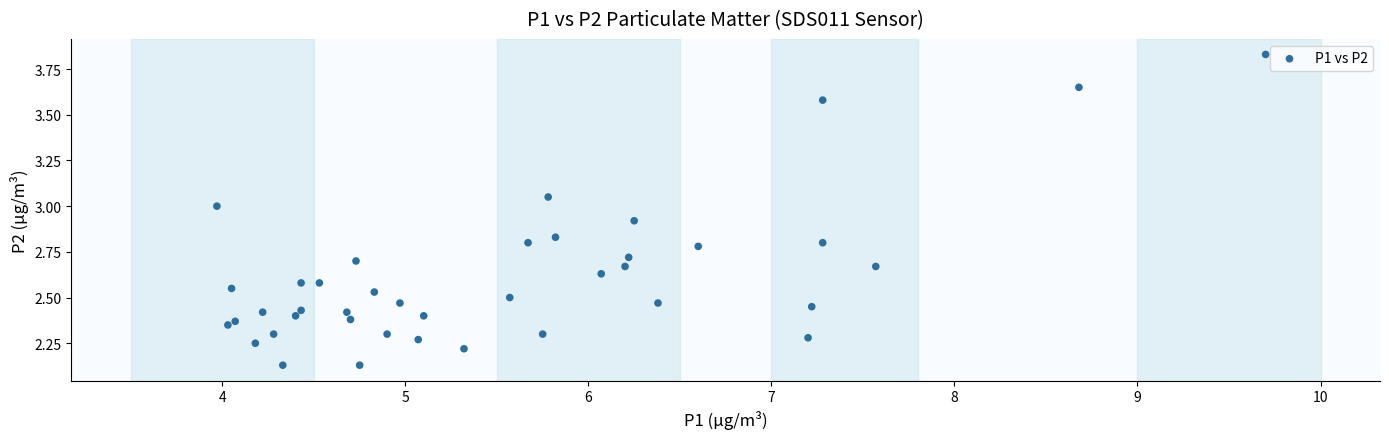

What is the range of Y values (max minus min)?

1.7